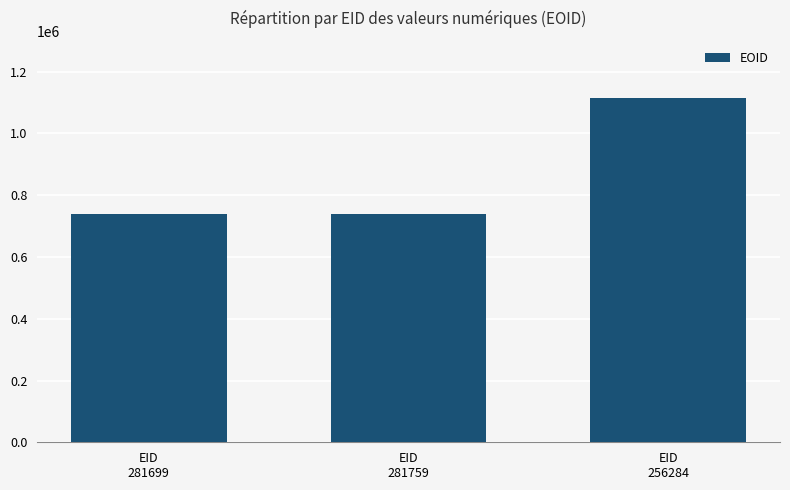

What is the maximum value shown in the chart?

1115812